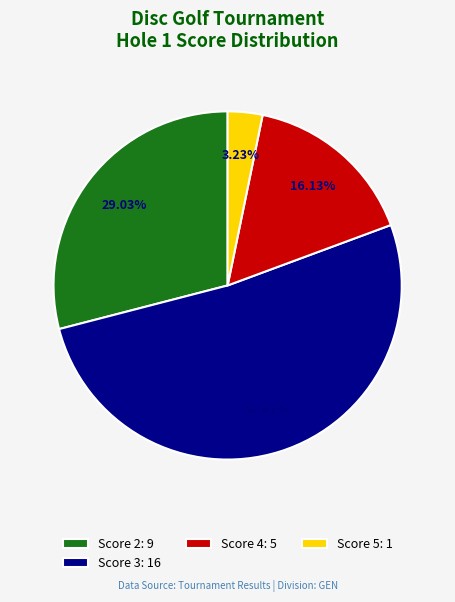

Do Score 3: 16 and Score 5: 1 together represent more than half of the pie?

Yes